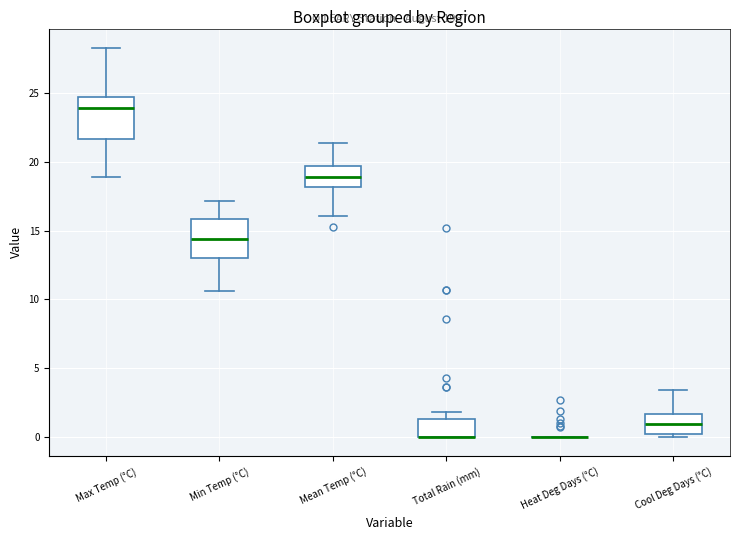

Reading left to right, transcribe this box plot: for each box, give where its median line is, the range the box spans, and where its two whiskers end, as read against the y-axis. The values are not printed on the chart, so give them approximately, as read against the axis.

Max Temp (°C): median 24.0, box 21.5 to 24.5, whiskers 19.0 to 28.5
Min Temp (°C): median 14.5, box 13.0 to 16.0, whiskers 10.5 to 17.0
Mean Temp (°C): median 19.0, box 18.0 to 19.5, whiskers 16.0 to 21.5
Total Rain (mm): median 0.0 (drawn on the box's lower edge), box 0.0 to 1.5, whiskers 0.0 to 2.0
Heat Deg Days (°C): box collapsed to a line at 0.0, whiskers 0.0 to 0.0
Cool Deg Days (°C): median 1.0, box 0.0 to 1.5, whiskers 0.0 (just below the box's lower edge) to 3.5